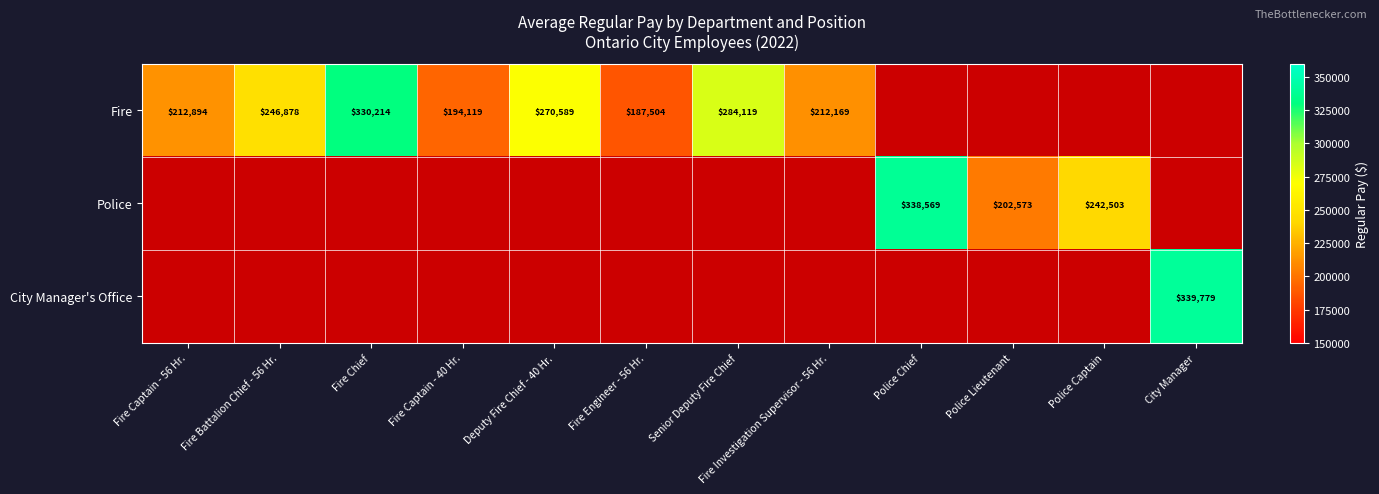

True or false: Fire has a value of 320586 at Fire Engineer - 56 Hr..

False